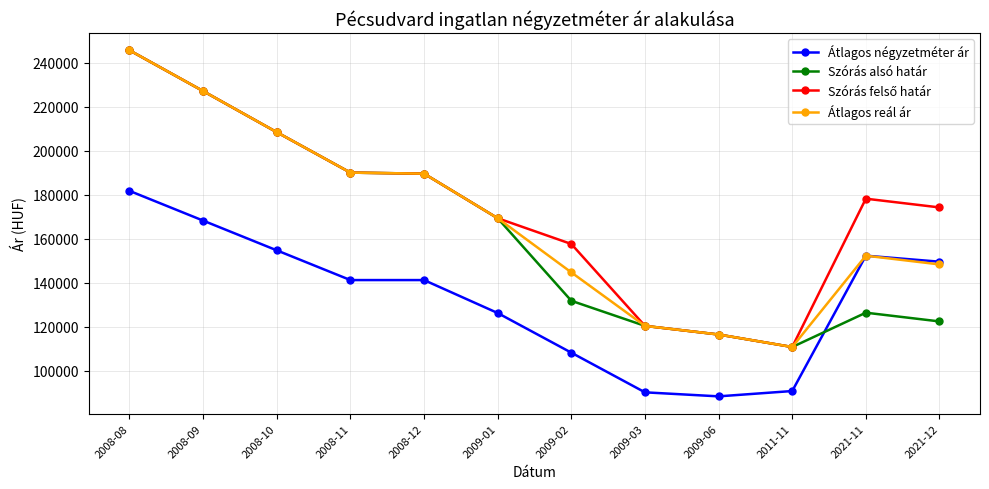

How many times do Átlagos négyzetméter ár and Szórás alsó határ cross each other?

1